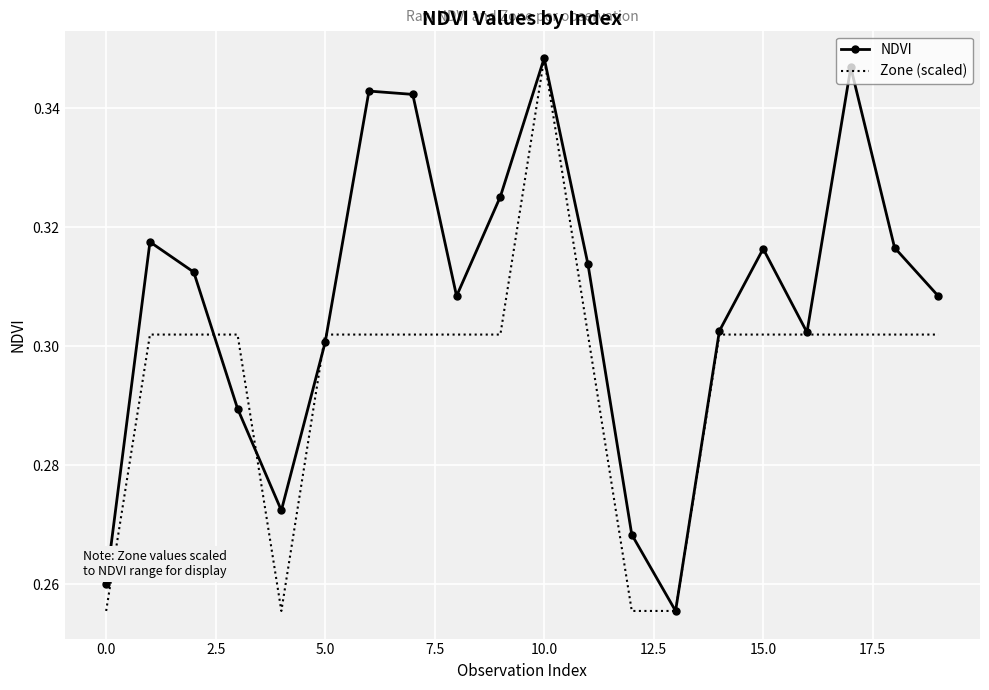

Which series has the largest total across all categories?

NDVI